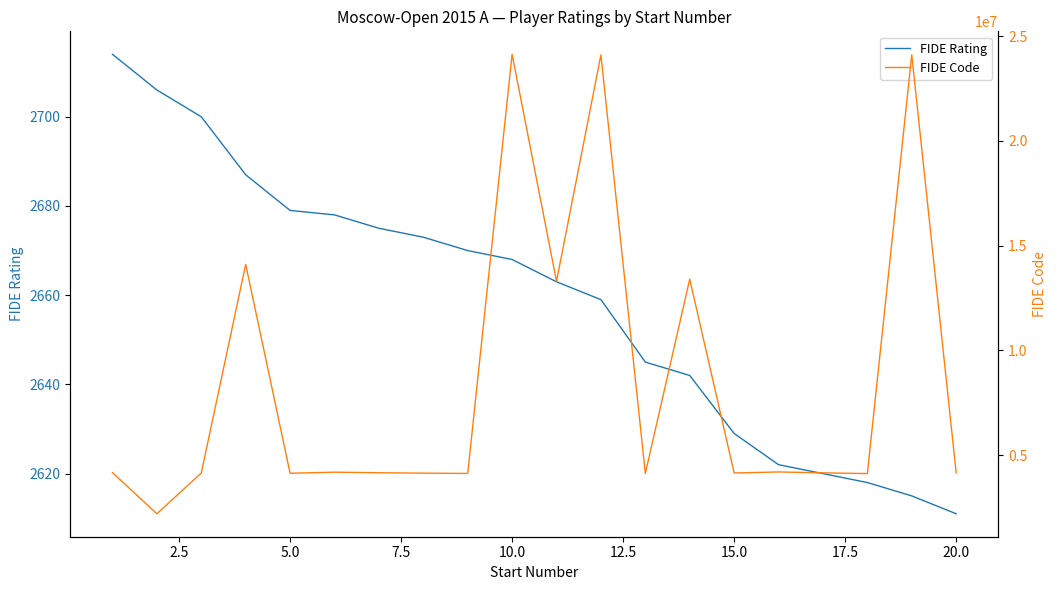

What is the highest value of the FIDE Rating series?

2714